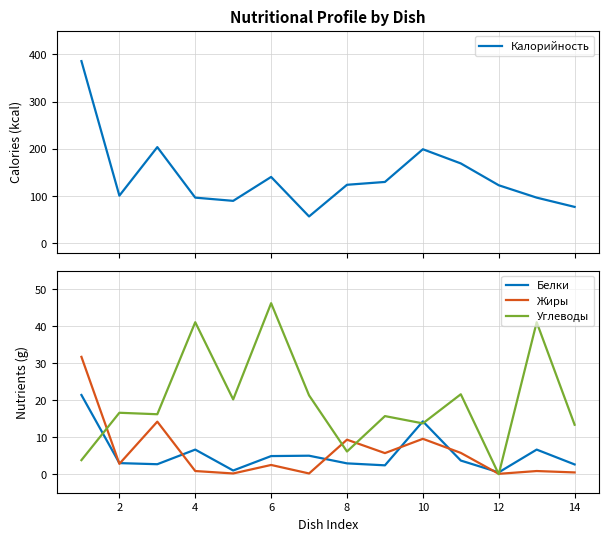

What is the highest value of the Жиры series?

31.7